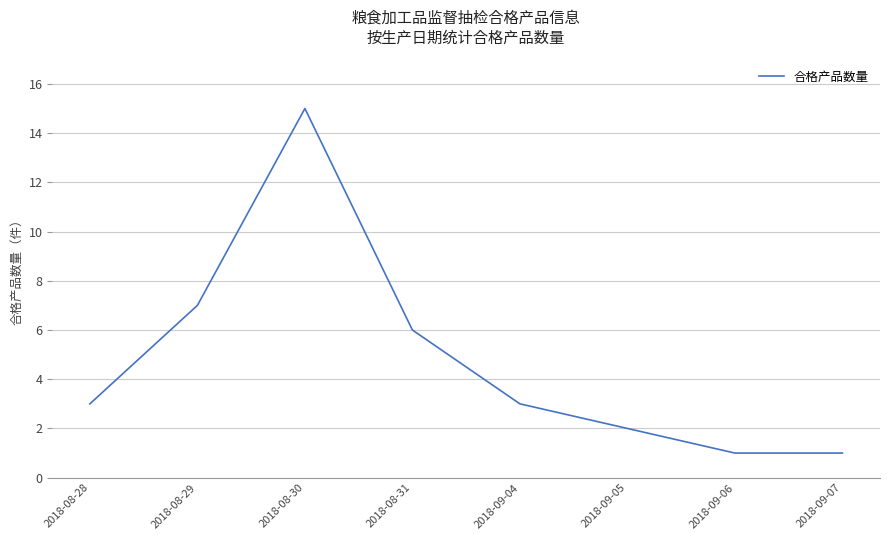

What is the change in value from 2018-08-30 to 2018-08-31?

-9